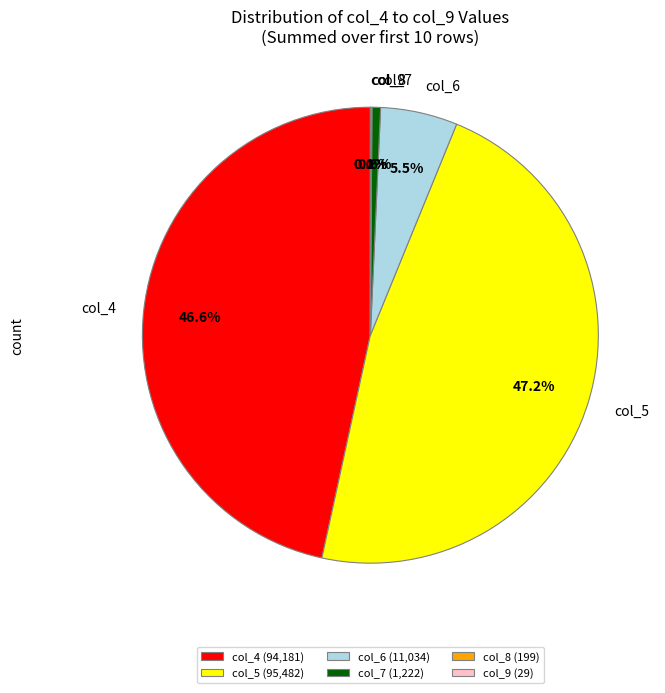

Which has a higher value, col_4 or col_5?

col_5